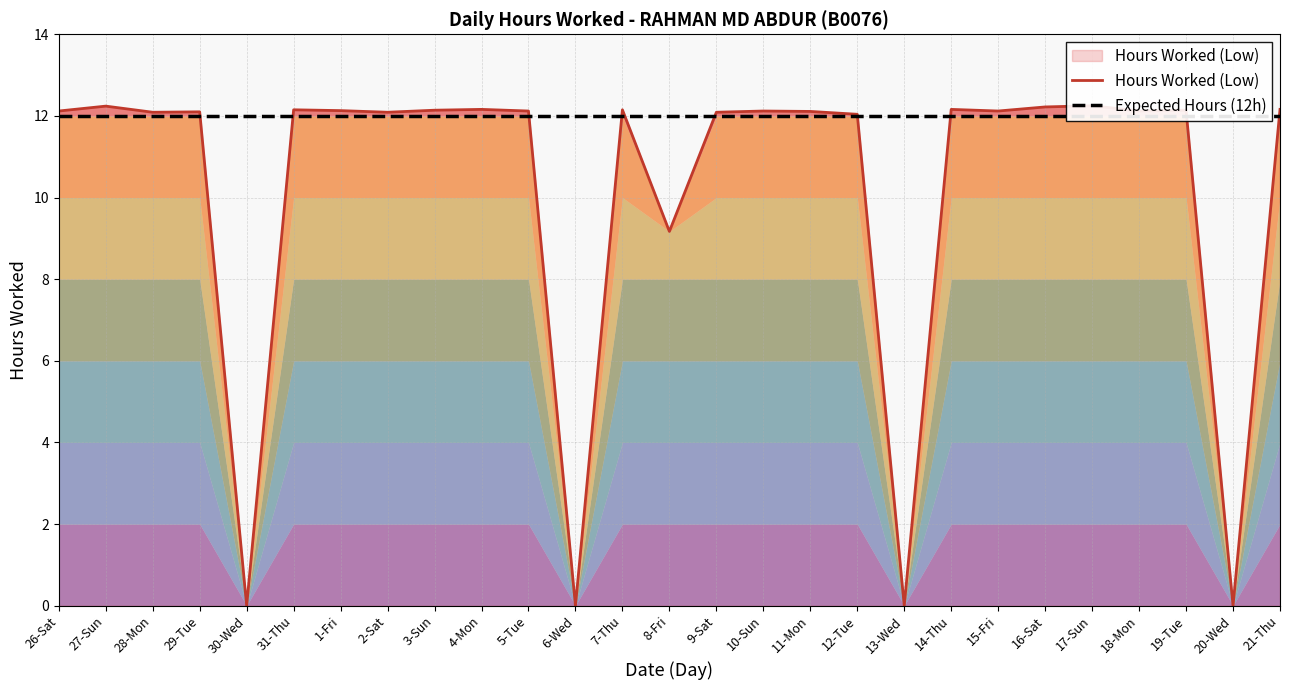

What are all the series names shown in the legend?

Hours Worked (Low), Expected Hours (12h)